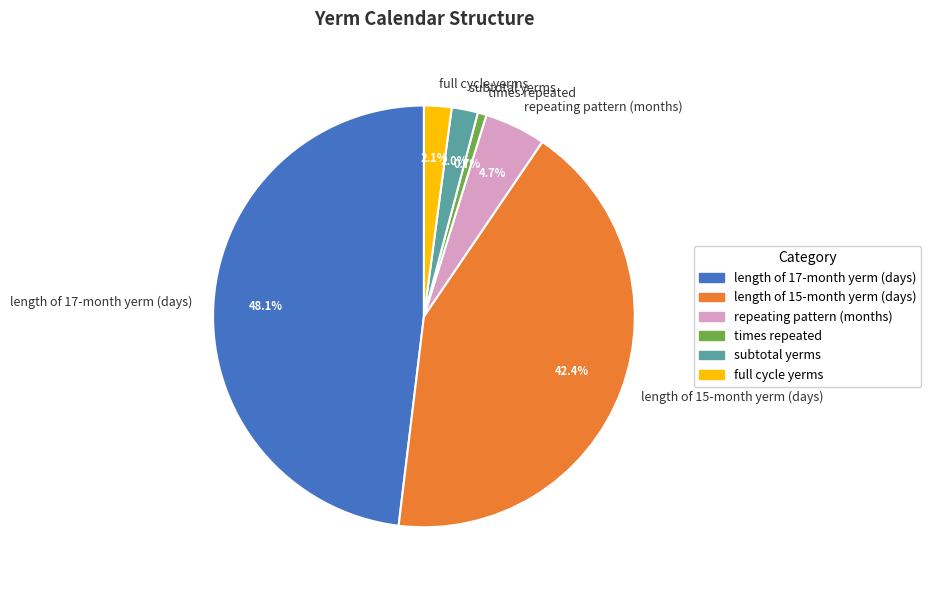

How many segments does this pie chart have?

6